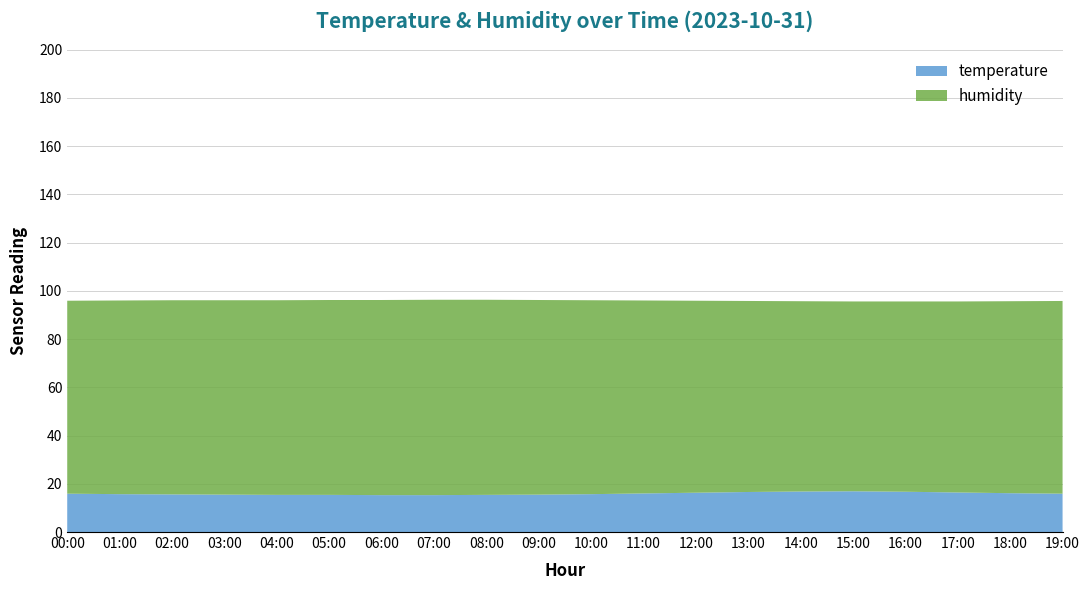

Reading right to left, list all the values displayed in this chart.

temperature: 19:00=15.9	18:00=16.1	17:00=16.4	16:00=16.7	15:00=16.9	14:00=16.8	13:00=16.6	12:00=16.3	11:00=16.0	10:00=15.7	09:00=15.5	08:00=15.4	07:00=15.3	06:00=15.3	05:00=15.4	04:00=15.4	03:00=15.5	02:00=15.6	01:00=15.7	00:00=15.9
humidity: 19:00=79.9	18:00=79.6	17:00=79.2	16:00=78.9	15:00=78.7	14:00=78.9	13:00=79.2	12:00=79.6	11:00=80.0	10:00=80.4	09:00=80.7	08:00=80.9	07:00=81.0	06:00=80.9	05:00=80.8	04:00=80.7	03:00=80.6	02:00=80.5	01:00=80.3	00:00=80.0